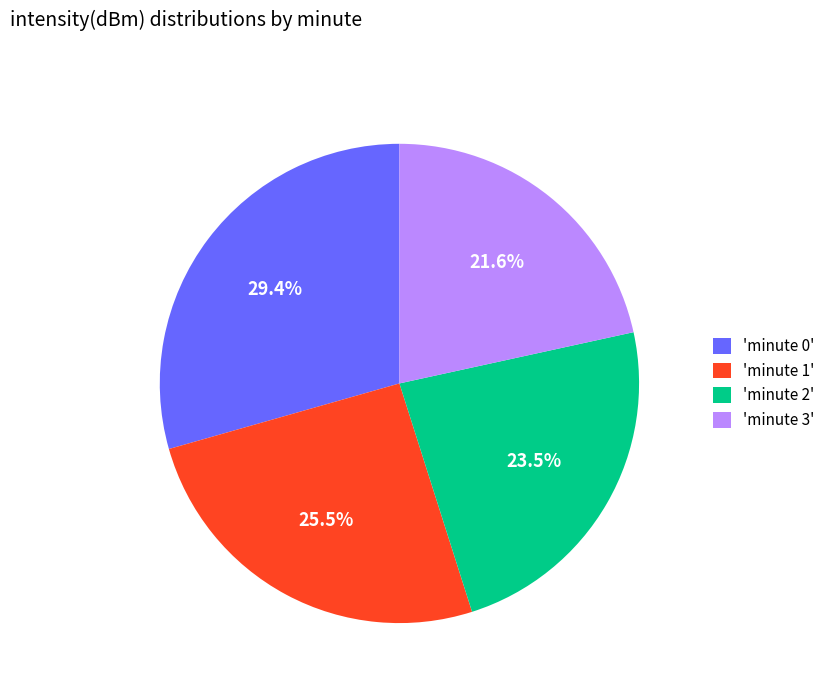

What is the smallest slice in the pie chart?

'minute 3'